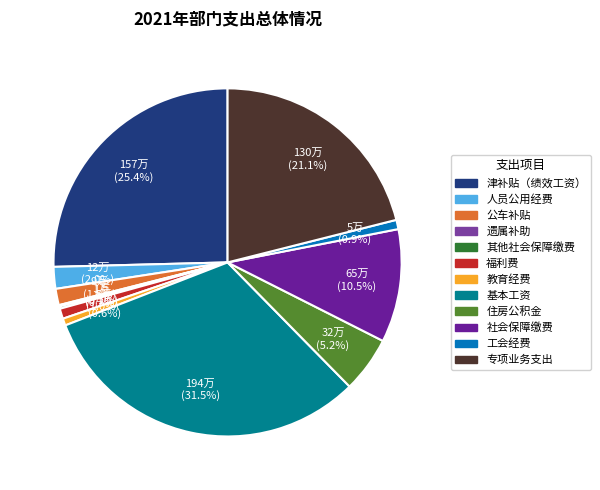

Which has a higher value, 人员公用经费 or 公车补贴?

人员公用经费